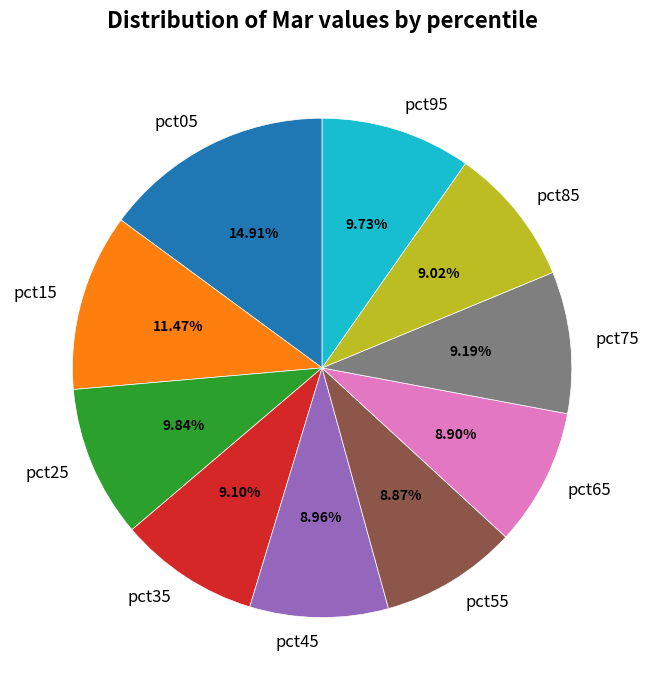

Approximately how many times larger is the value at pct65 compared to pct35?

1.0